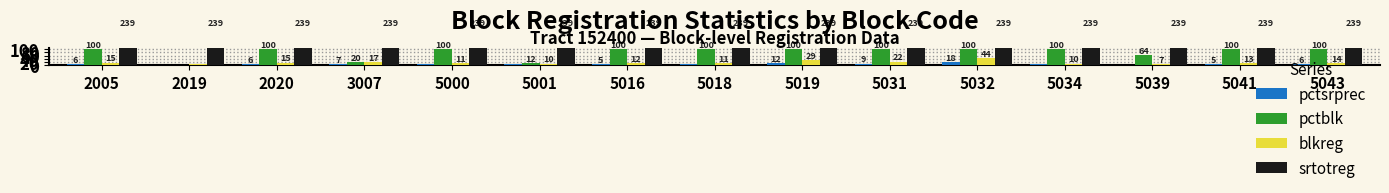

At which label does blkreg reach its minimum?

2019